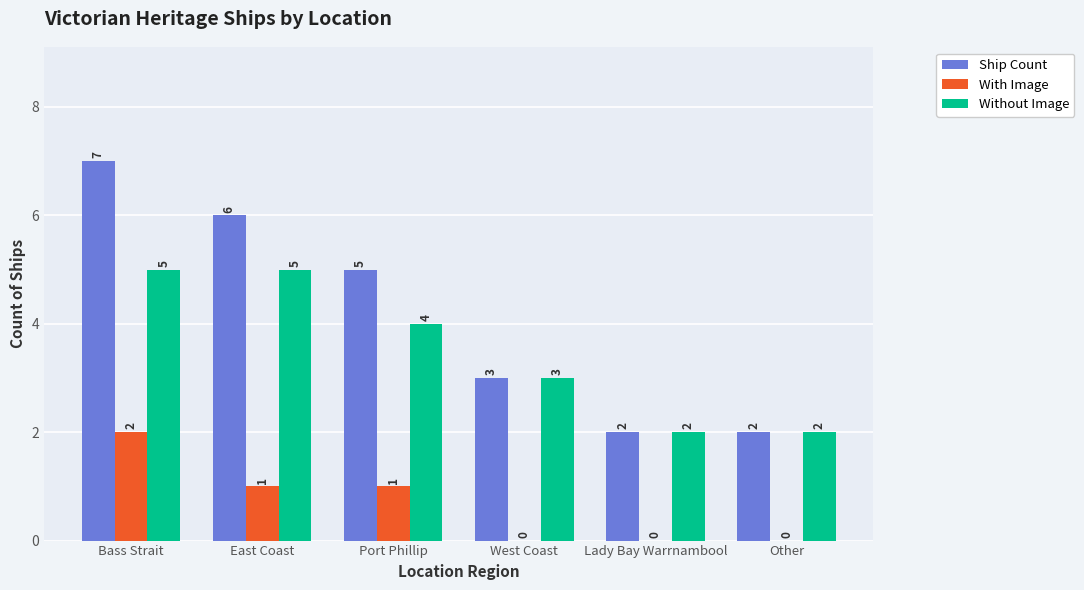

What are all the series names shown in the legend?

Ship Count, With Image, Without Image